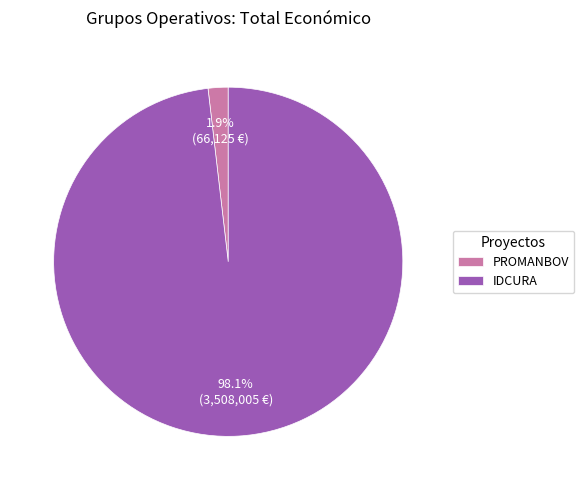

To the nearest percent, what is the difference between the largest and smallest slice percentages?

96%